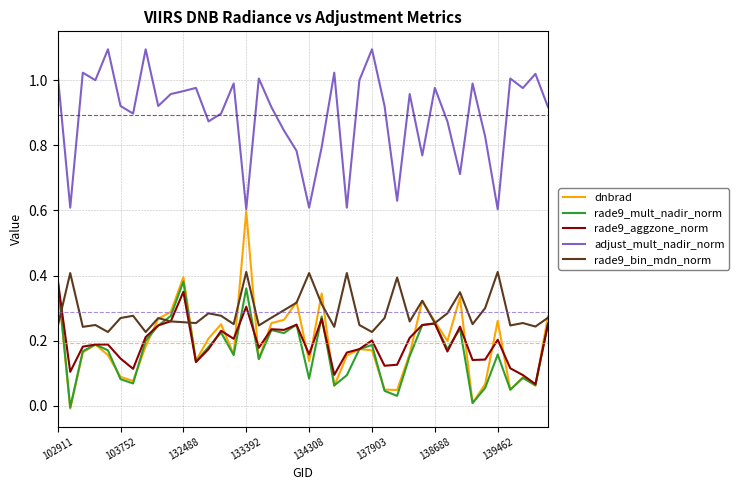

What is the highest value of the adjust_mult_nadir_norm series?

1.1